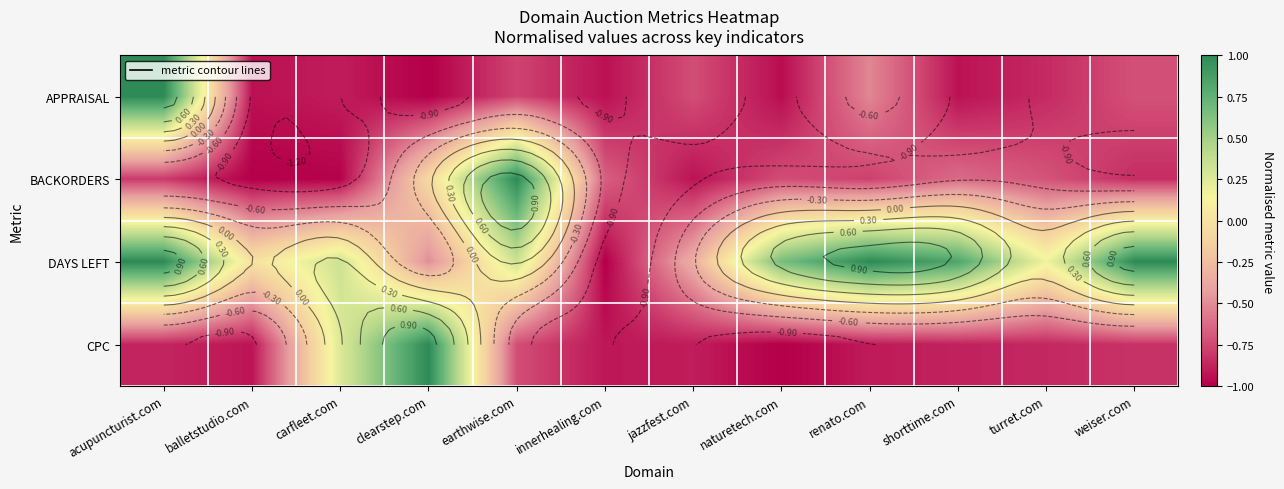

Rank the series at naturetech.com from lowest to highest value.

CPC, APPRAISAL, BACKORDERS, DAYS LEFT